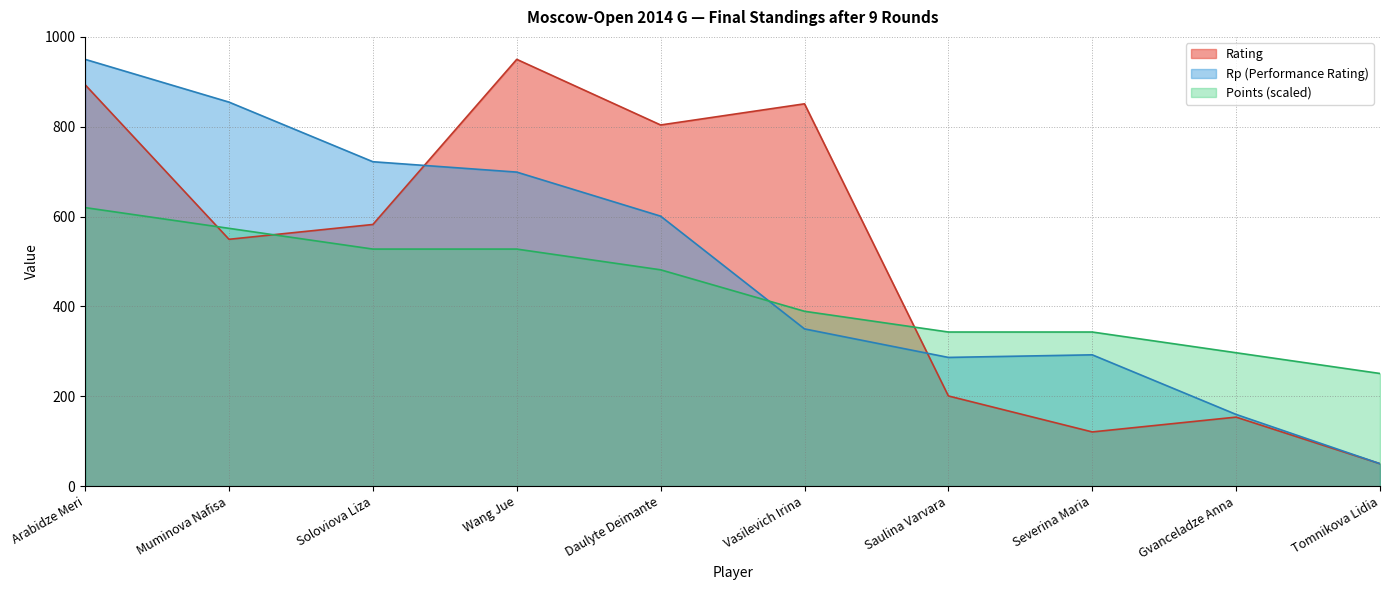

The Rp series shows 699.0 at Wang Jue. True or false?

True